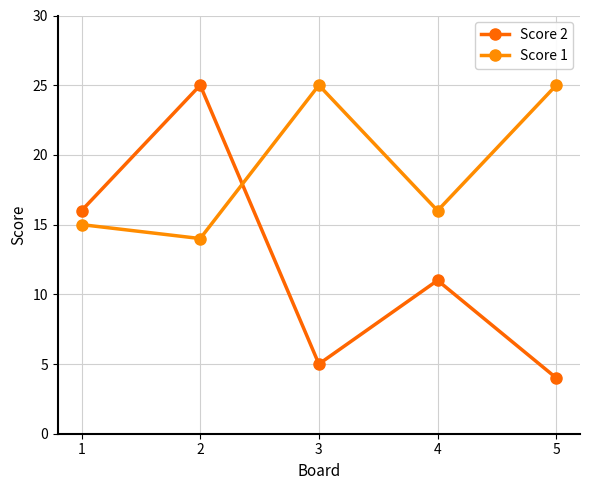

Which has a higher value, 3 or 5?

3